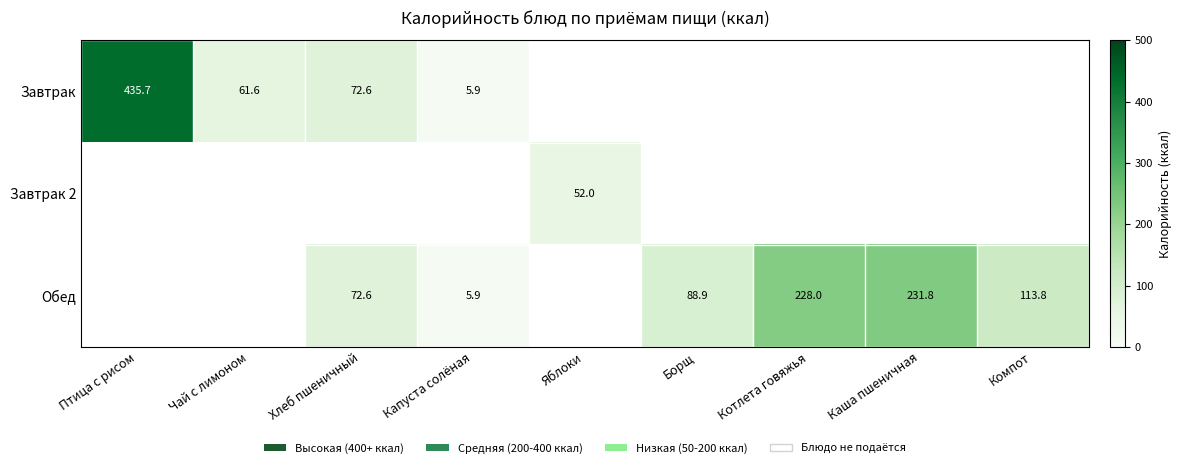

The value of Завтрак 2 at Яблоки is 52.0. True or false?

True